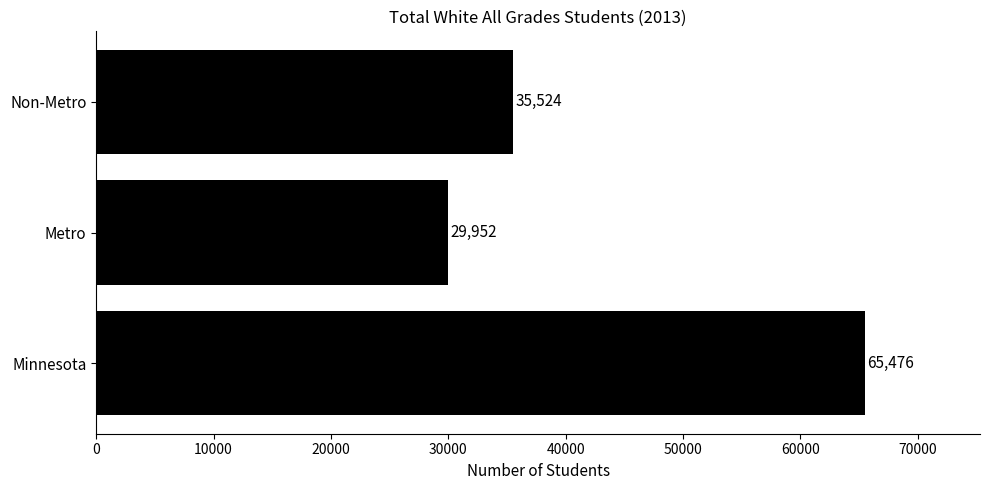

Reading bottom to top, what are all the values shown in this chart?

Minnesota=65476	Metro=29952	Non-Metro=35524